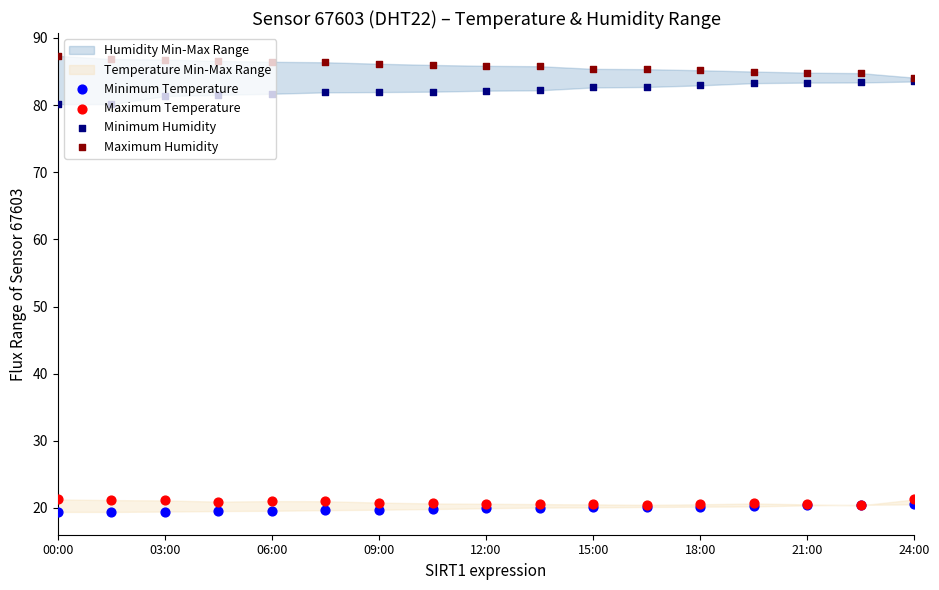

Is the value of Minimum Humidity at 24:00 greater than the value of Maximum Temperature at 9?

Yes